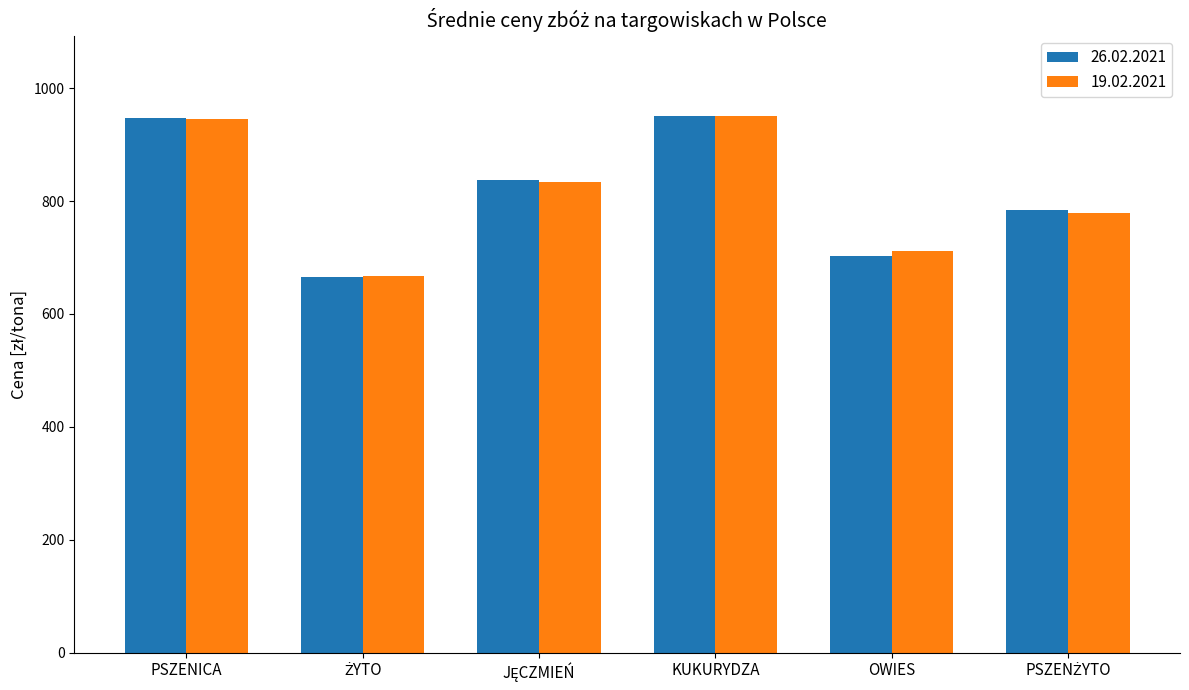

True or false: 19.02.2021 has a value of 711.1 at OWIES.

True